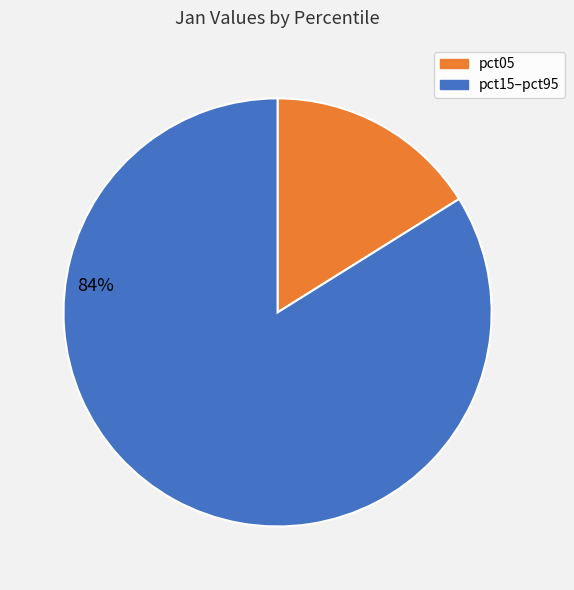

Count the number of slices in the pie.

2